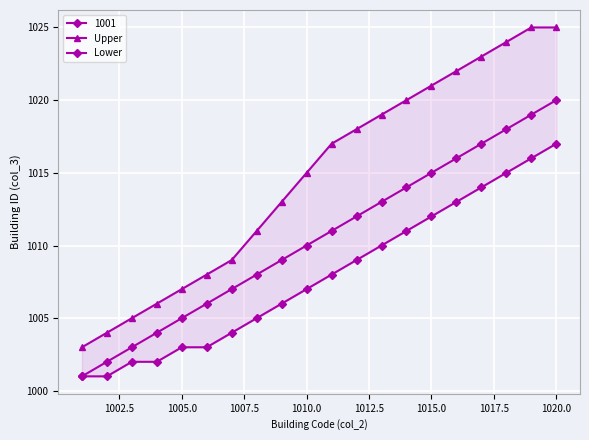

How many values in the Lower series are below 1008?

10